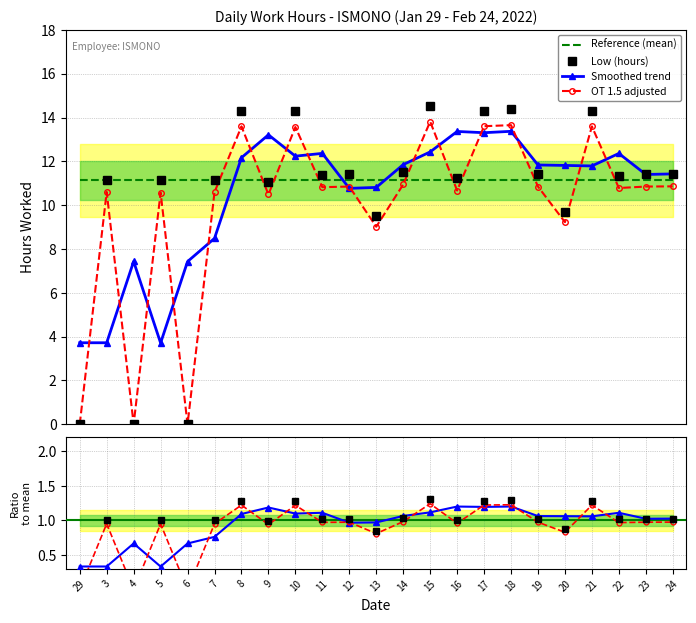

How many lines are shown in the chart?

4